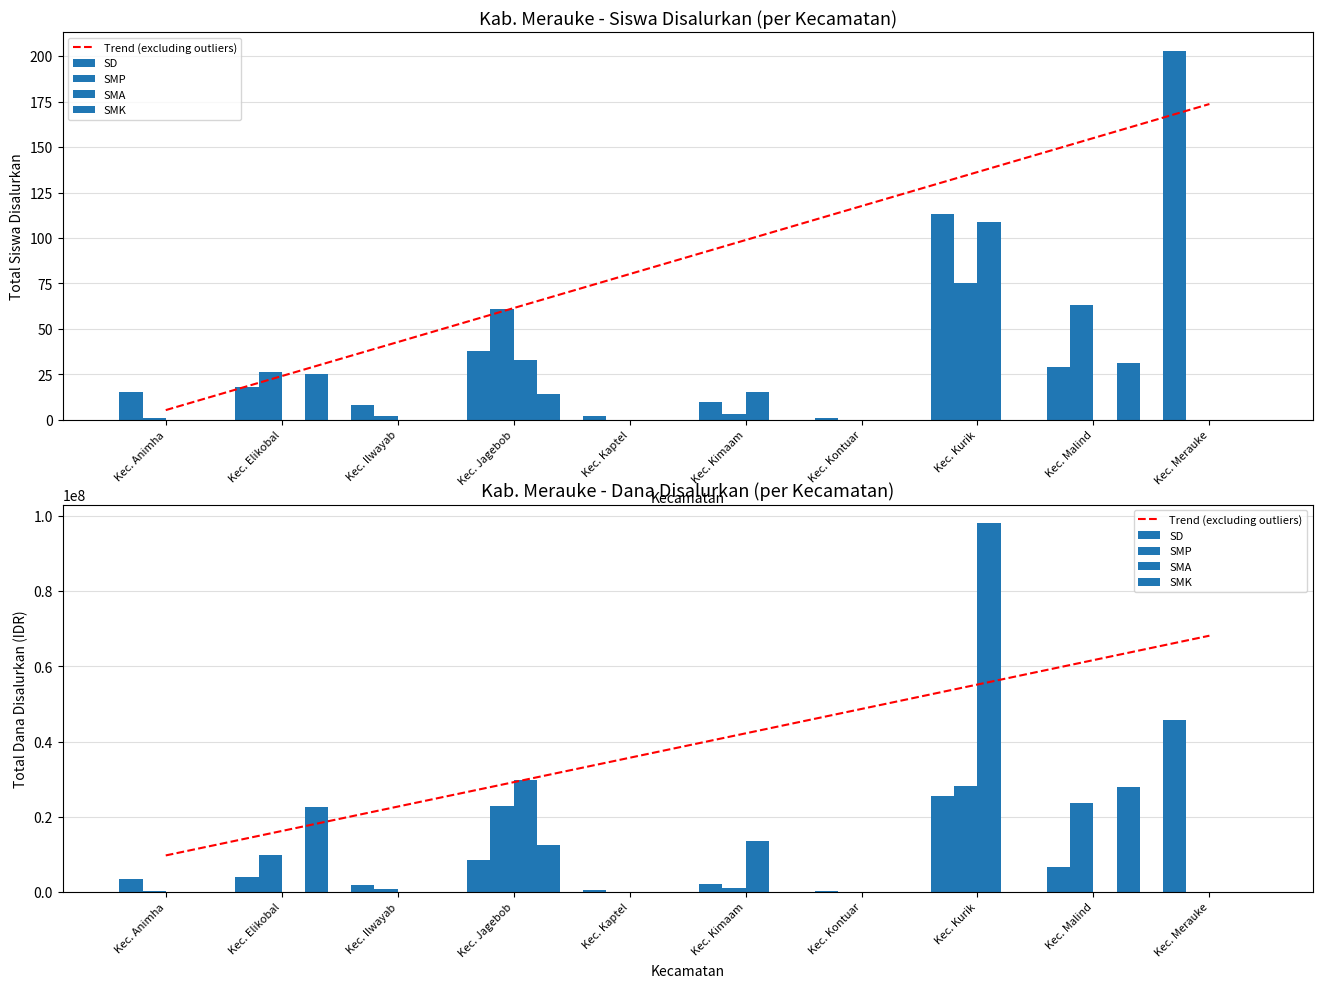

Is it true that SD equals 25425000.0 at Kec. Kurik?

True